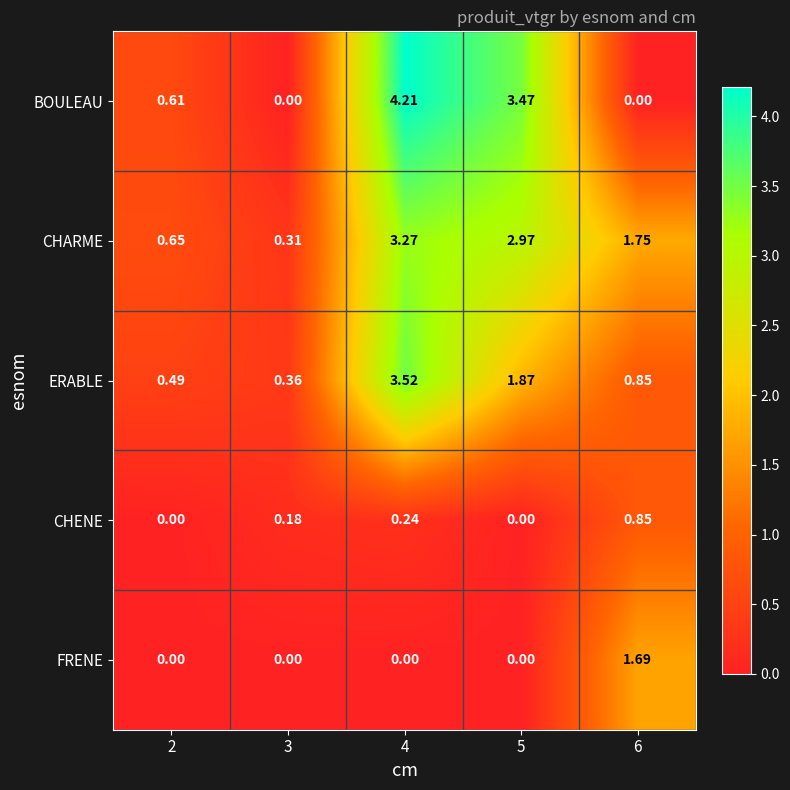

At which category does the chart reach its peak across all series?

4